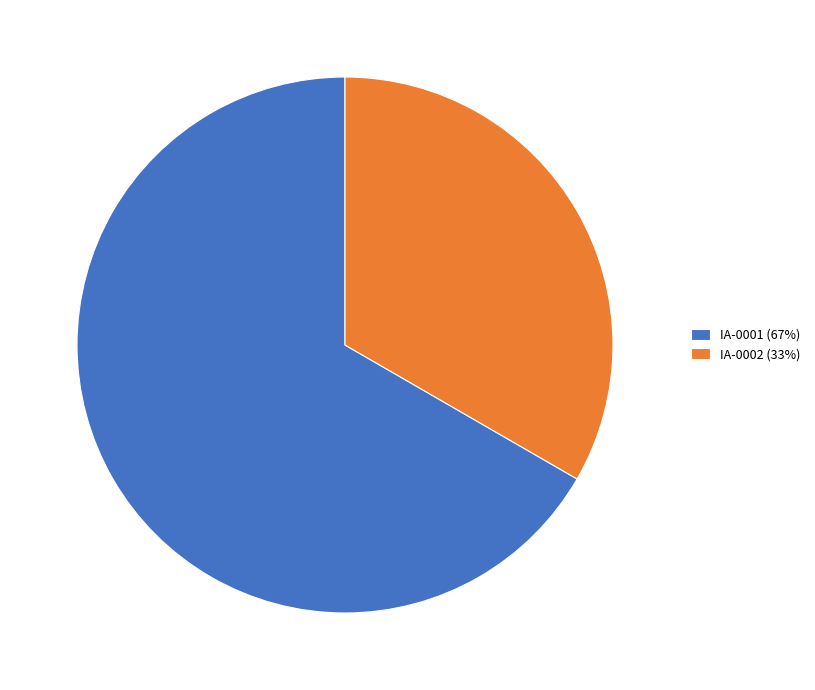

Rank the categories by value from lowest to highest.

IA-0002, IA-0001